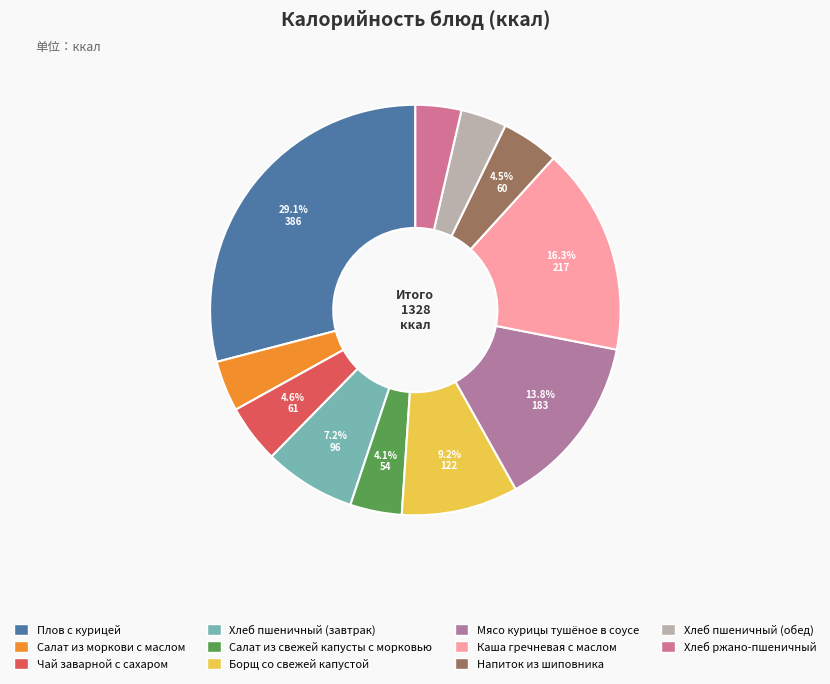

The Плов с курицей slice represents 29% of the pie. True or false?

True